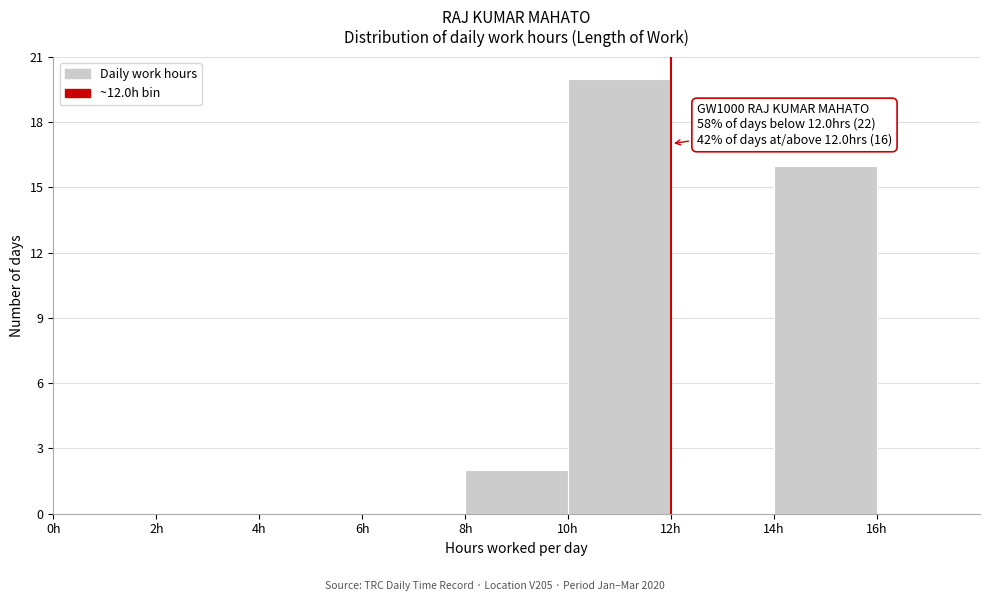

Which range on the x-axis has the tallest bar?

10 to 12